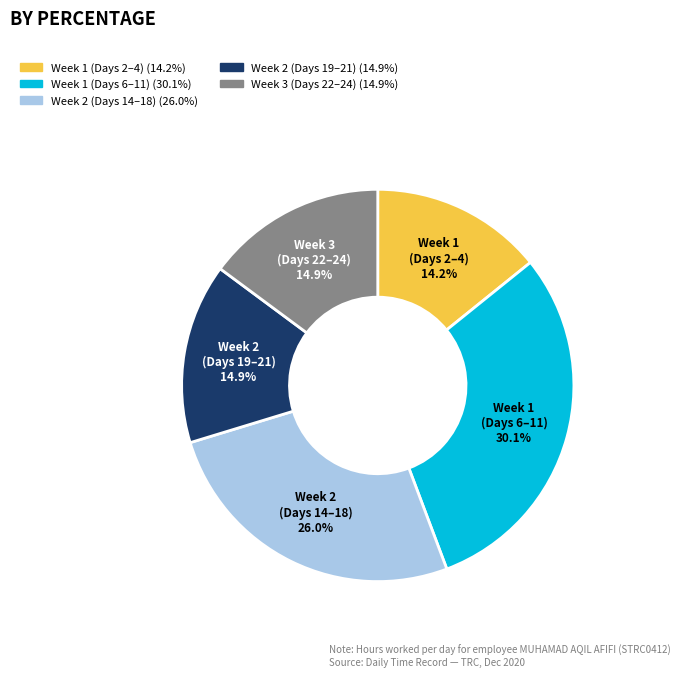

To the nearest percent, what is the difference between the largest and smallest slice percentages?

16%